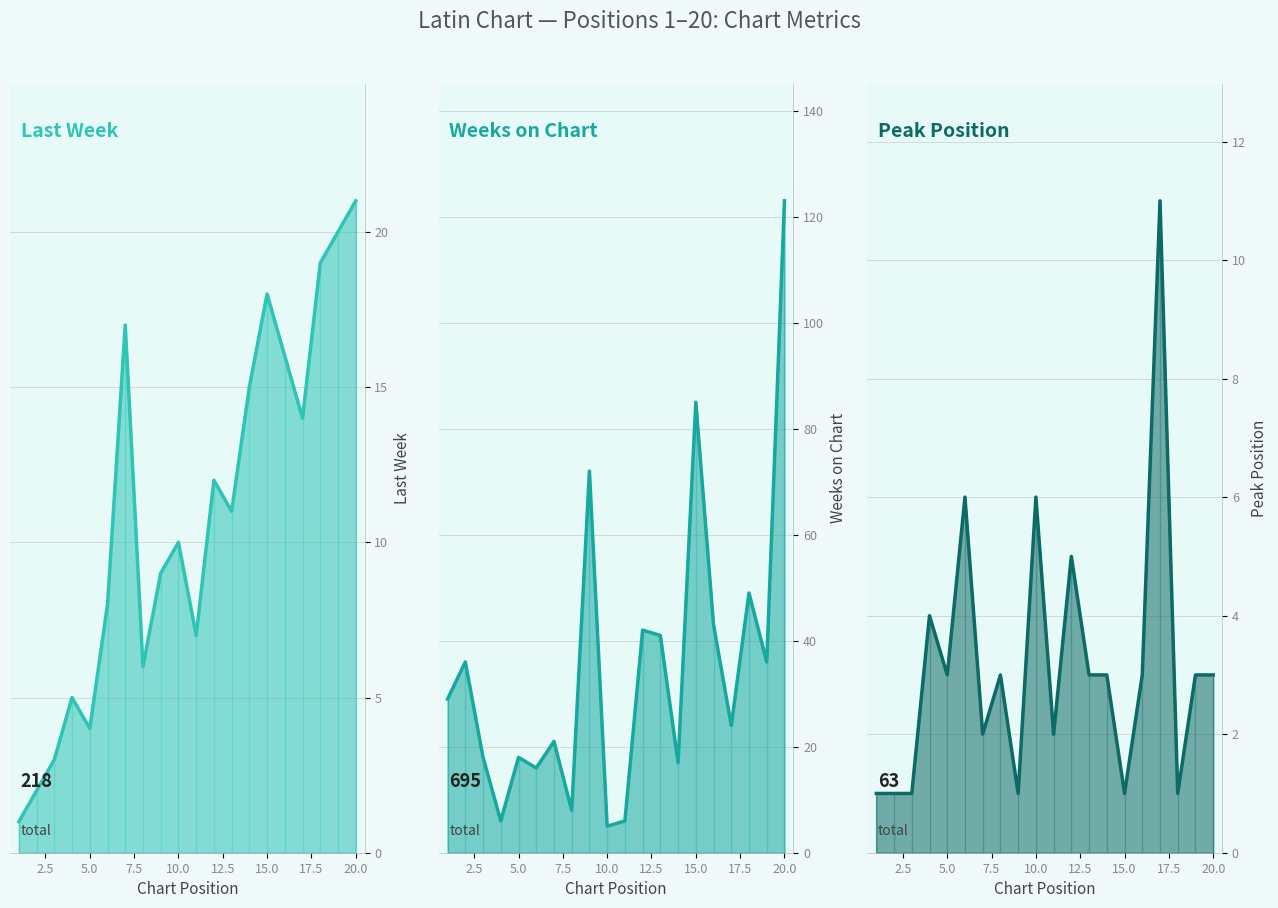

The Peak Position series shows 11 at 17. True or false?

True